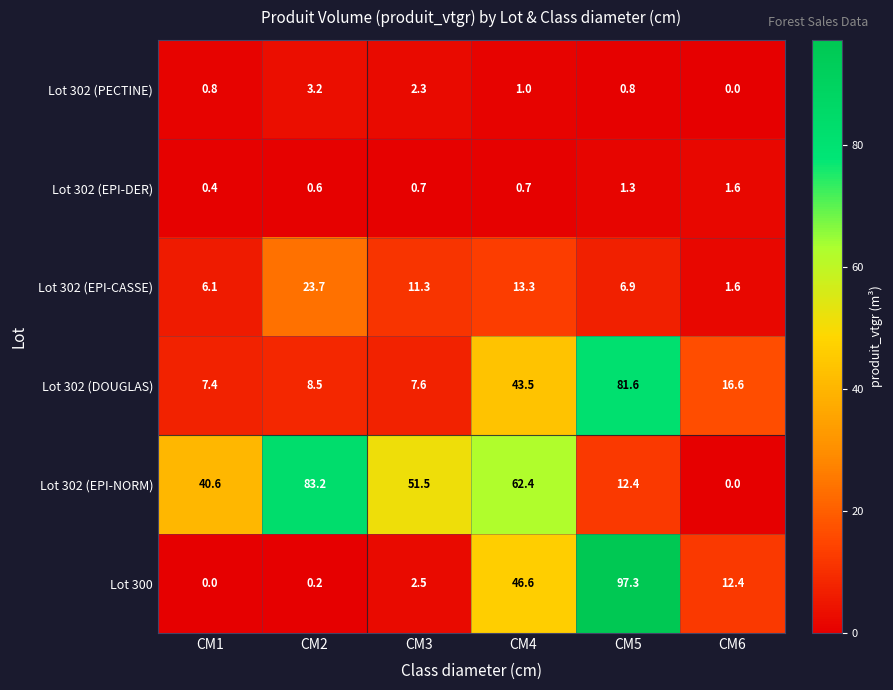

Where does the Lot 302 (PECTINE) series first go above 1?

CM2